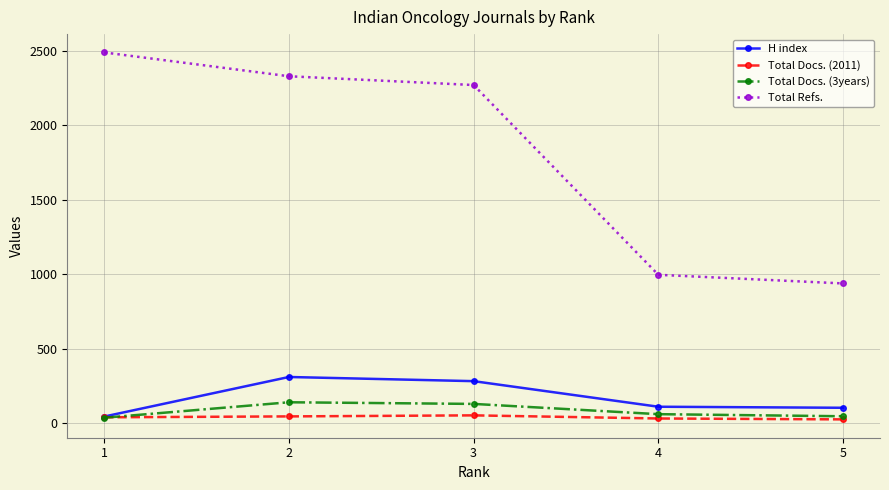

Is the value of Total Refs. at 4 greater than the value of H index at 4?

Yes